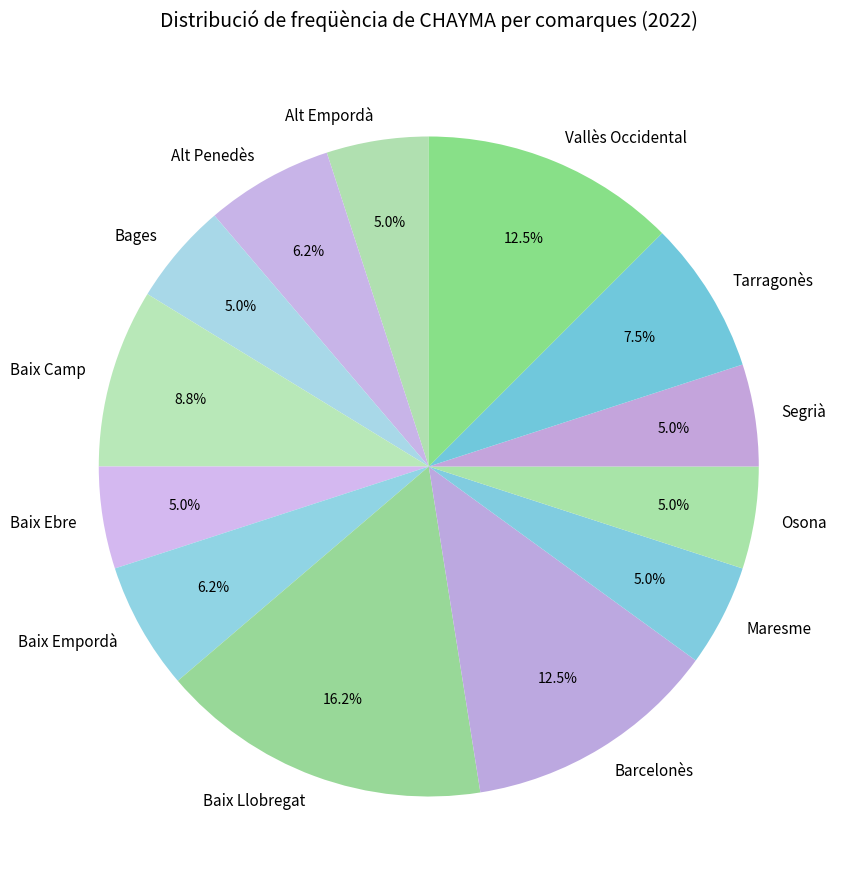

Count the number of slices in the pie.

13